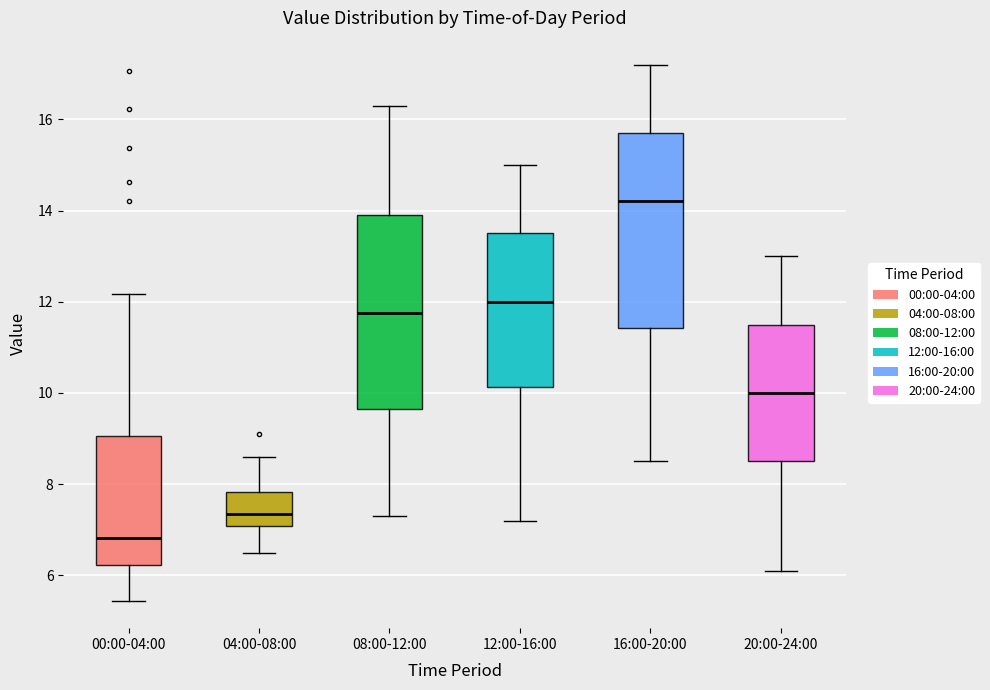

Reading left to right, read every box against the y-axis: the position of its median line, the range the box covers, and the ends of its whiskers. The values are not printed on the chart, so give them approximately, as read against the axis.

00:00-04:00: median 6.8, box 6.2 to 9.0, whiskers 5.4 to 12.2
04:00-08:00: median 7.4, box 7.0 to 7.8, whiskers 6.6 to 8.6
08:00-12:00: median 11.8, box 9.6 to 14.0, whiskers 7.4 to 16.4
12:00-16:00: median 12.0, box 10.2 to 13.6, whiskers 7.2 to 15.0
16:00-20:00: median 14.2, box 11.4 to 15.8, whiskers 8.6 to 17.2
20:00-24:00: median 10.0, box 8.6 to 11.6, whiskers 6.2 to 13.0